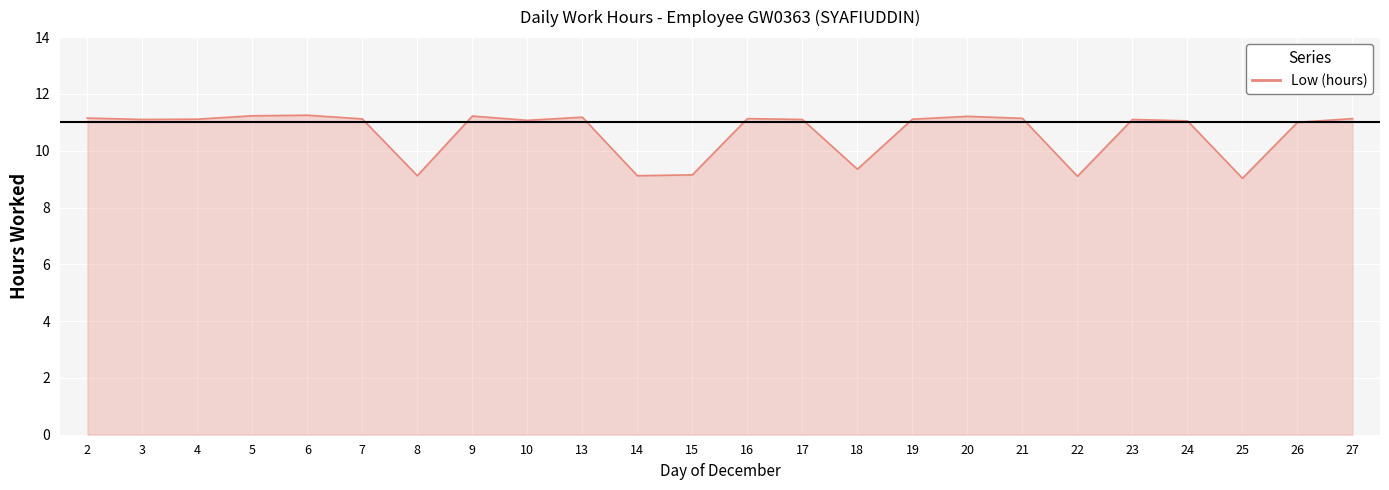

What is the change in value from 6 to 27?

-0.1